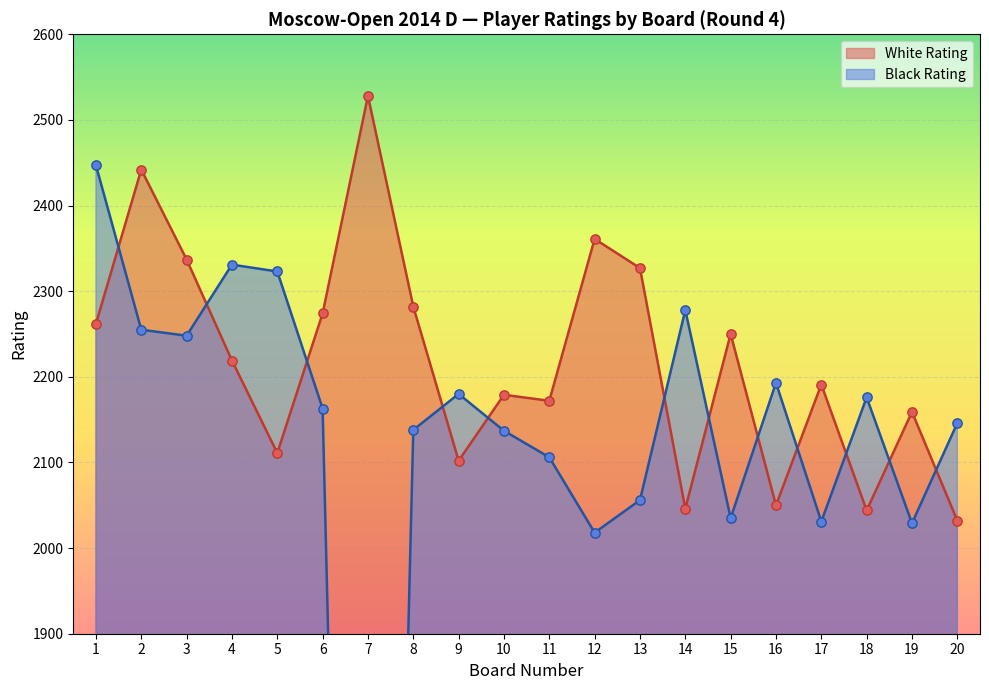

What is the total value across all series at 3?

4585